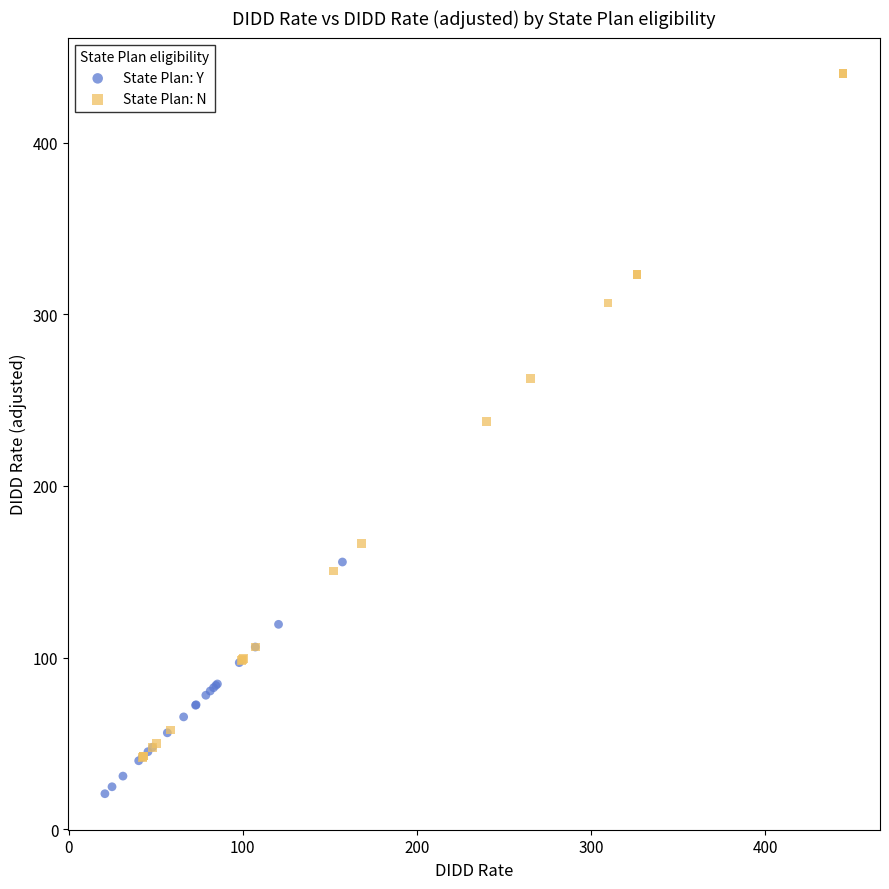

Which series reaches the minimum Y coordinate?

State Plan: Y